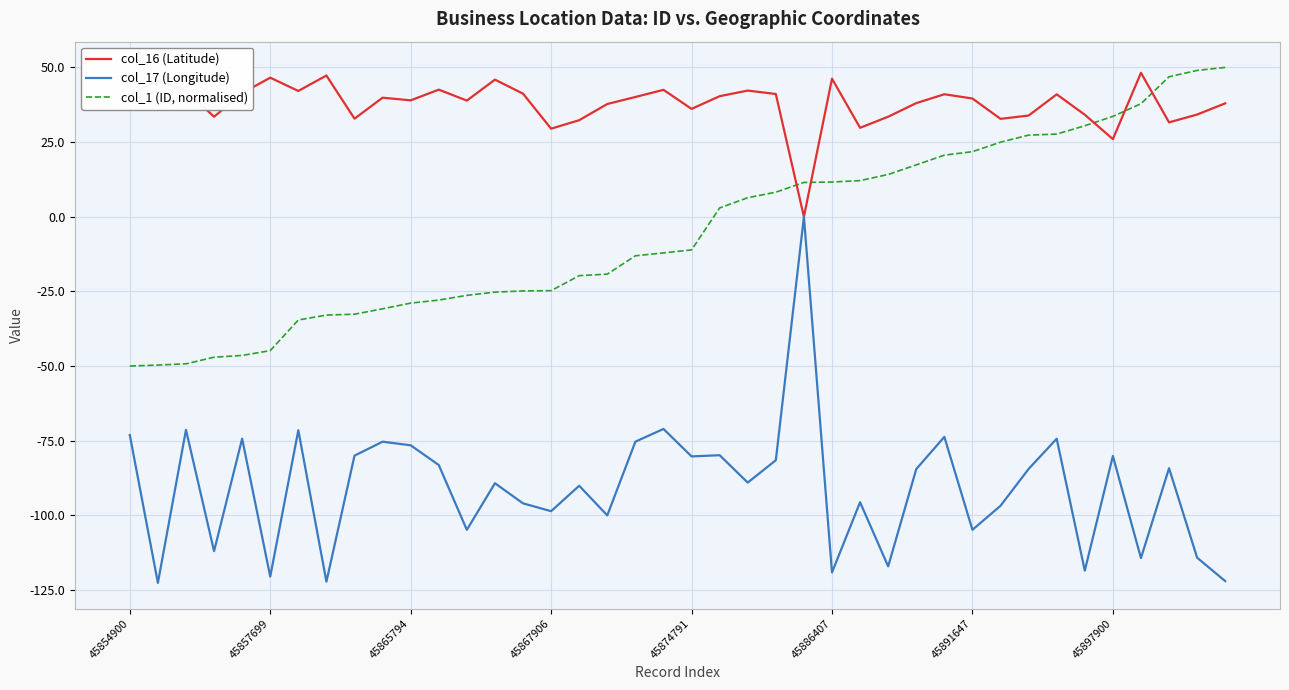

What is the minimum value for col_17 (Longitude)?

-122.6